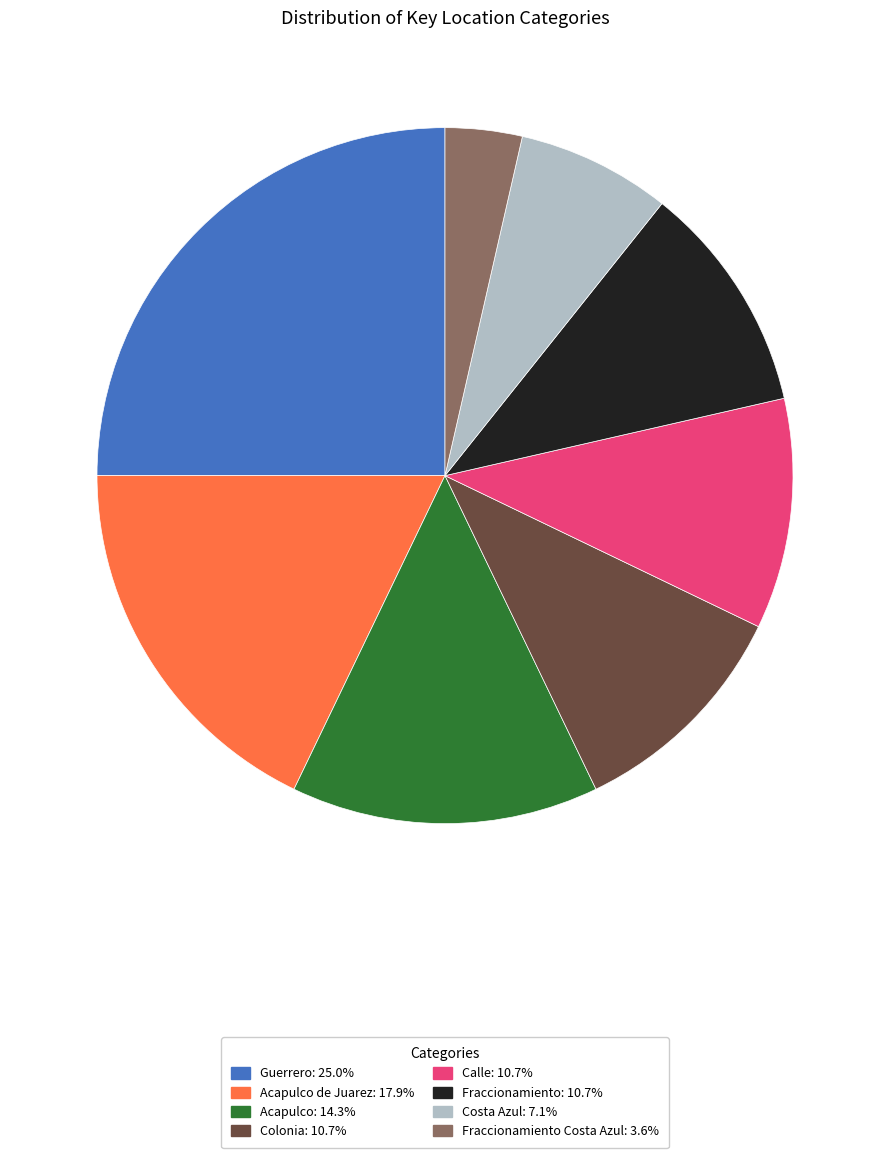

Does any single category account for the majority?

No